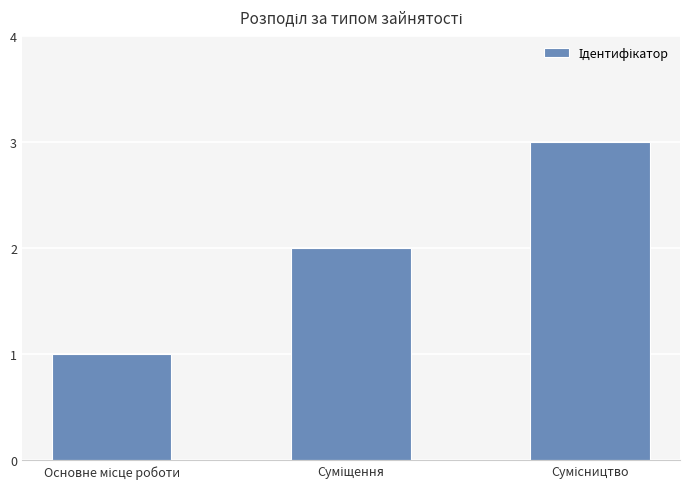

What is the value of the 3rd bar from the left?

3